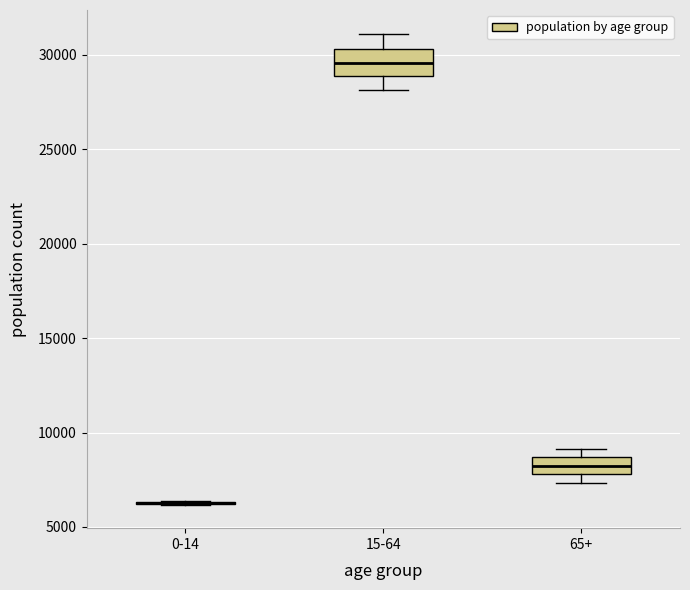

Reading left to right, transcribe this box plot: for each box, give where its median line is, the range the box spans, and where its two whiskers end, as read against the y-axis. The values are not printed on the chart, so give them approximately, as read against the axis.

0-14: box collapsed to a line at 6500, whiskers 6000 to 6500
15-64: median 29500, box 29000 to 30500, whiskers 28000 to 31000
65+: median 8000 (inside the box), box 8000 to 8500, whiskers 7500 to 9000